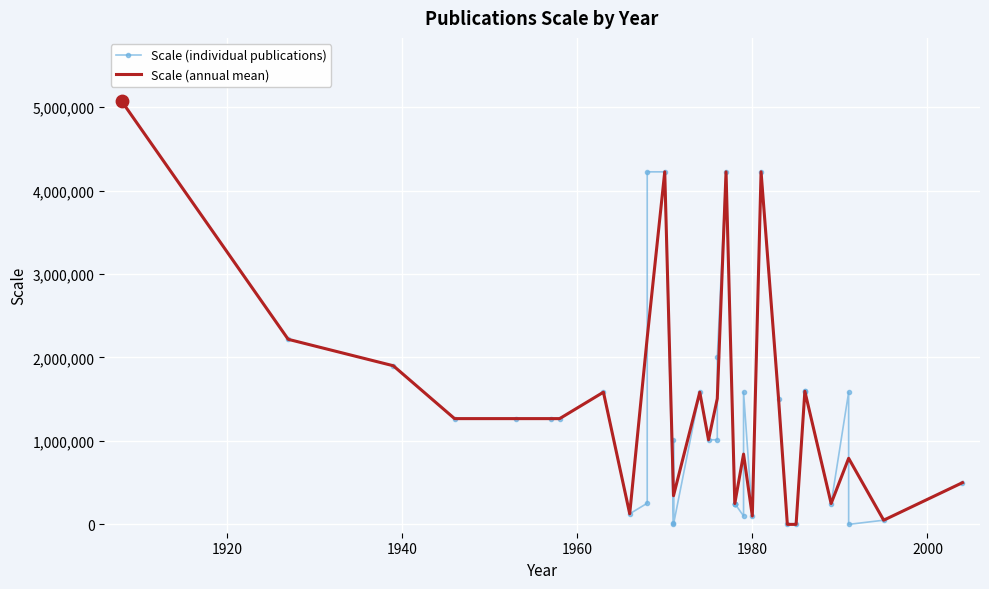

Which has a higher value, 1979 or 1971?

1979